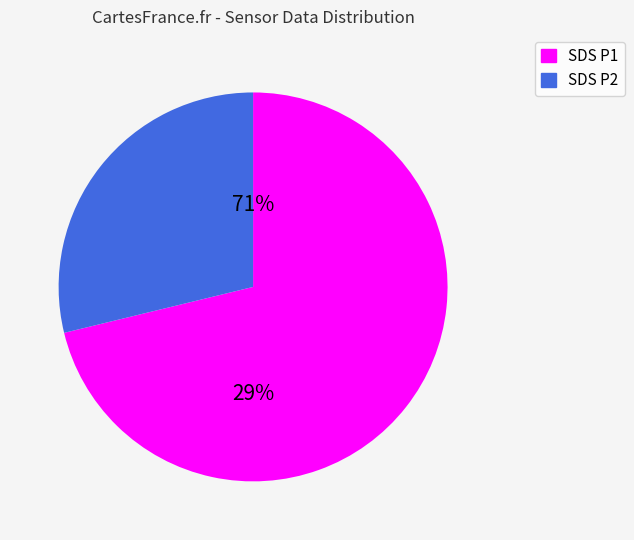

Does 28 account for over 50% of the chart?

No